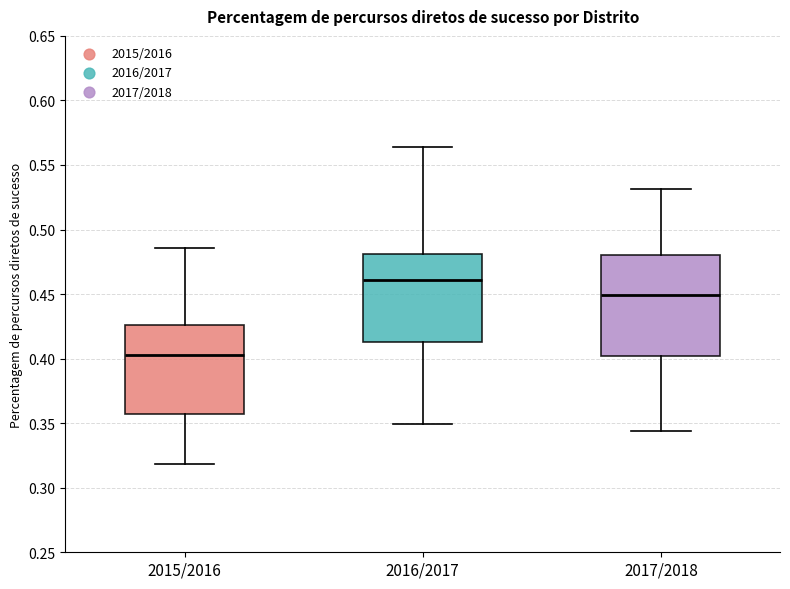

Comparing the boxes themselves (not the whiskers), which one is the tallest?

2017/2018